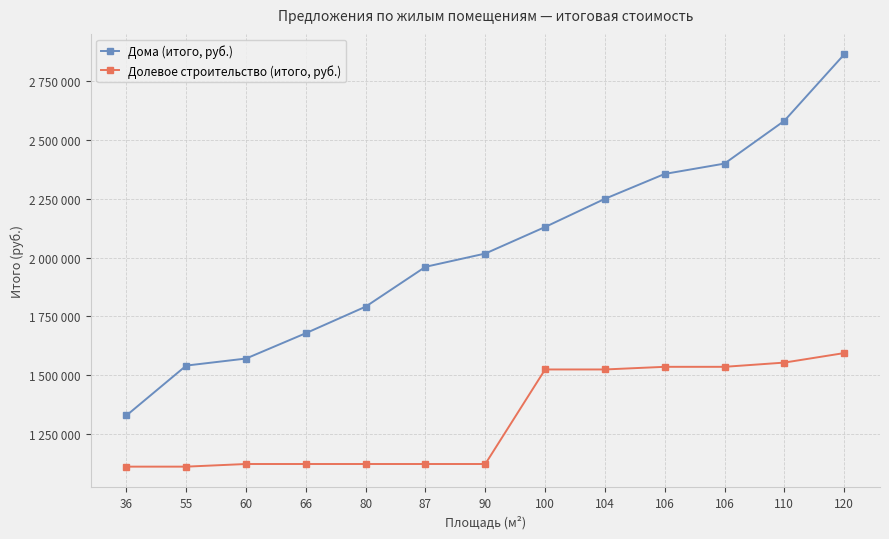

Read the Дома (итого, руб.) value at 36, to the nearest 50.

1327700